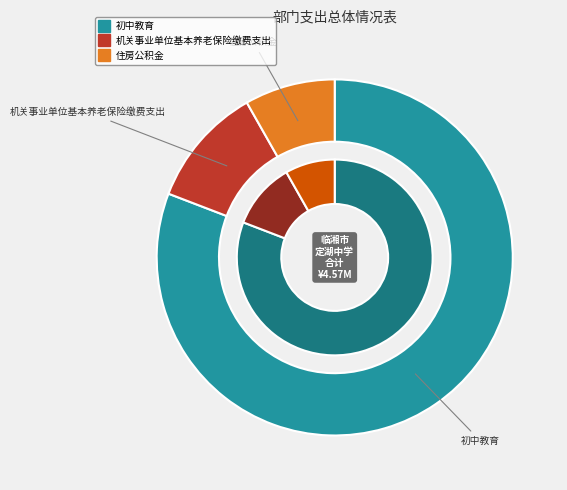

What percentage is NOT represented by 住房公积金?

91.8%